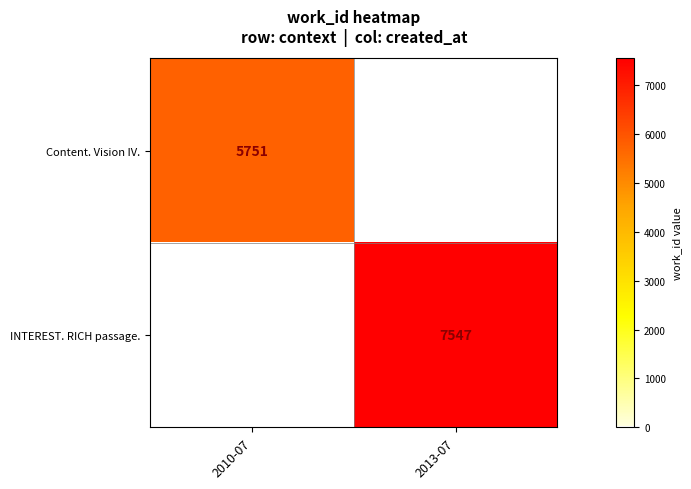

How many series are shown in this chart?

2